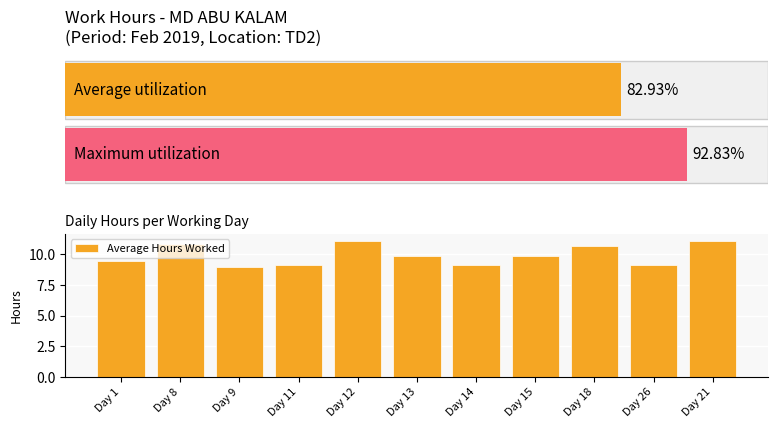

The chart shows a value of 11.1 at Day 21. True or false?

True